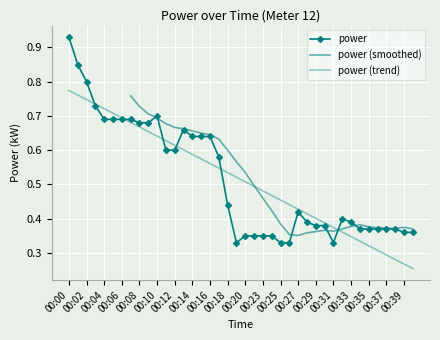

What is the approximate value at 00:26?

0.3